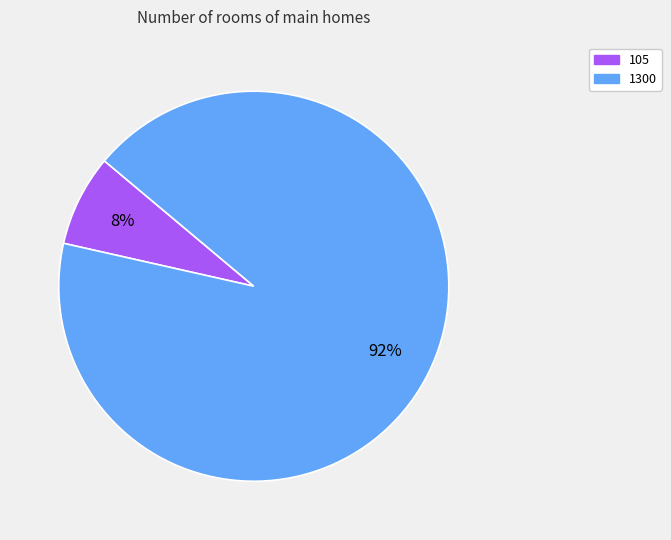

How many segments does this pie chart have?

2